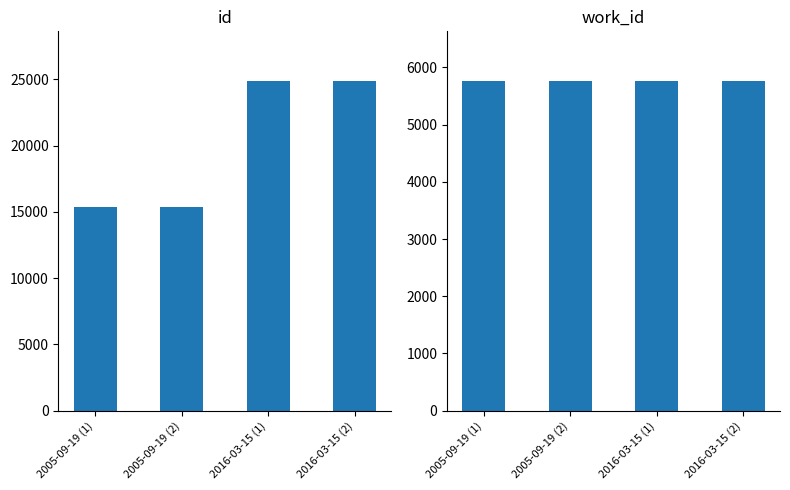

True or false: id has a value of 24375 at 2005-09-19 (2).

False